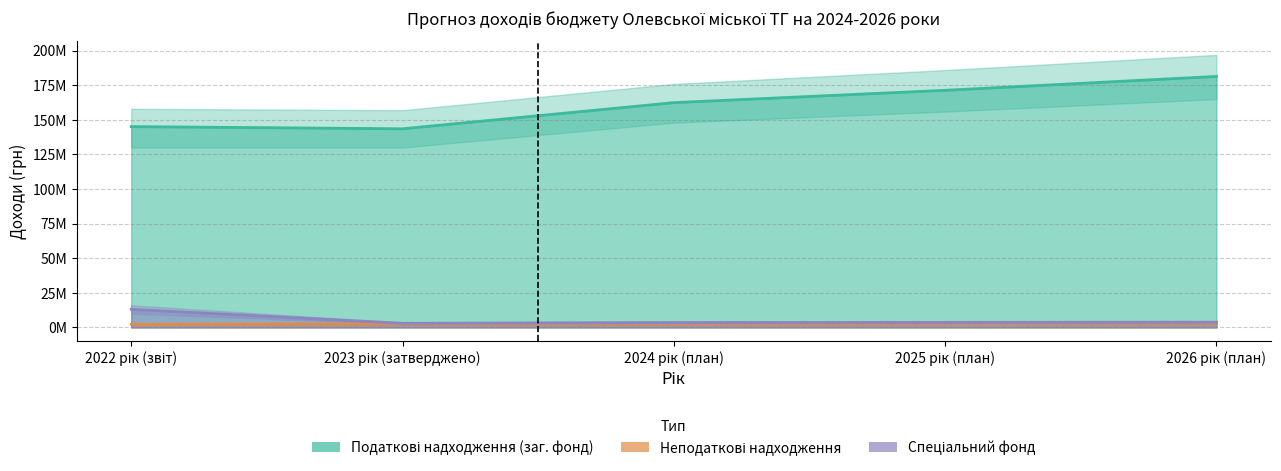

Reading right to left, what are all the values shown in this chart?

Податкові надходження (заг. фонд): 181411399	171383296	162469600	143570954	145143960
Неподаткові надходження: 3032300	2914600	2656200	2575322	2200140
Спеціальний фонд: 3793800	3658100	3514600	2990300	13052012